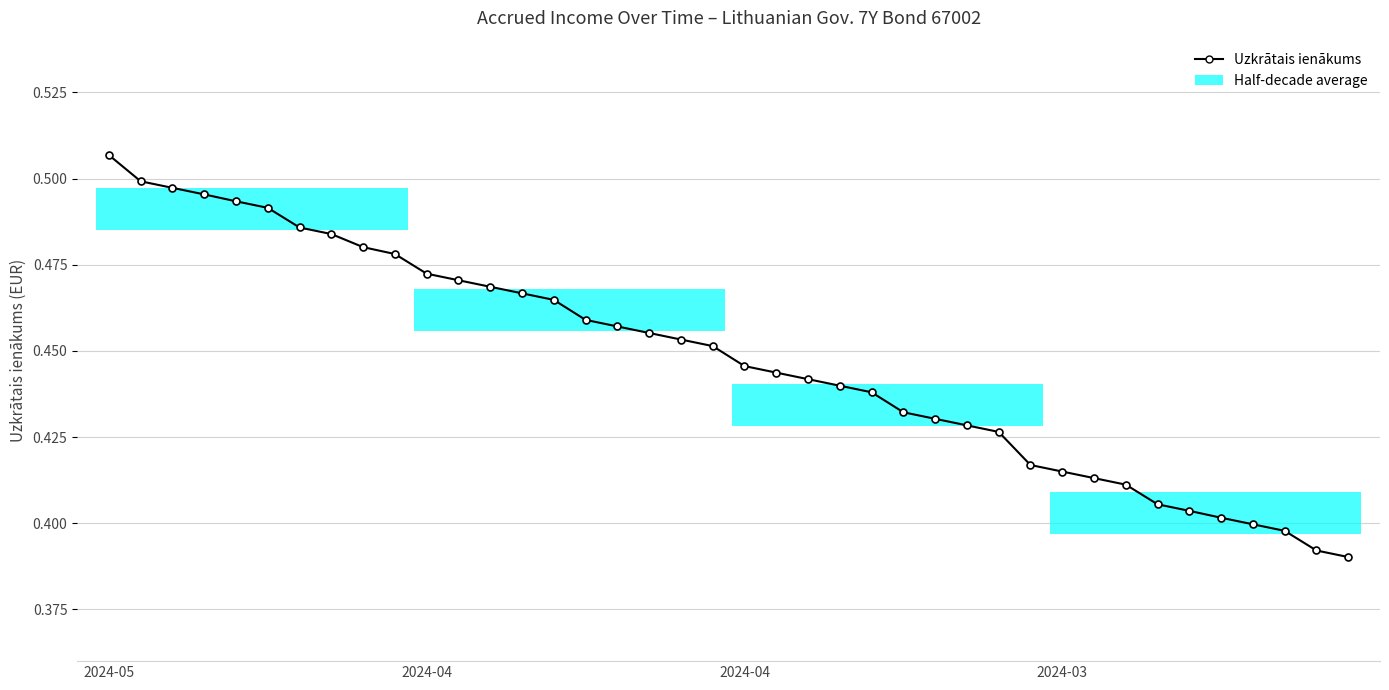

Reading right to left, transcribe all the data shown in this chart.

0.4	0.4	0.4	0.4	0.4	0.4	0.4	0.4	0.4	0.4	0.4	0.4	0.4	0.4	0.4	0.4	0.4	0.4	0.4	0.4	0.5	0.5	0.5	0.5	0.5	0.5	0.5	0.5	0.5	0.5	0.5	0.5	0.5	0.5	0.5	0.5	0.5	0.5	0.5	0.5